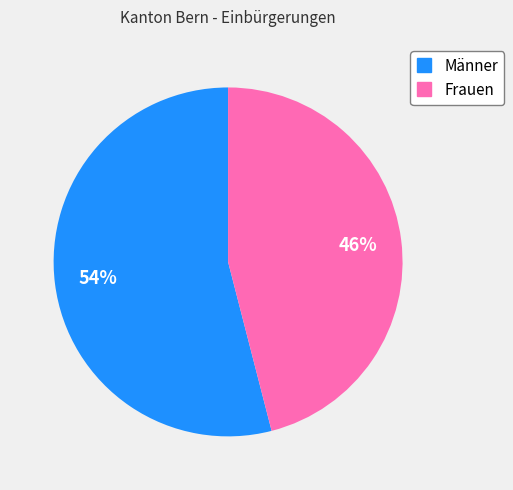

What is the largest slice in the pie chart?

Männer